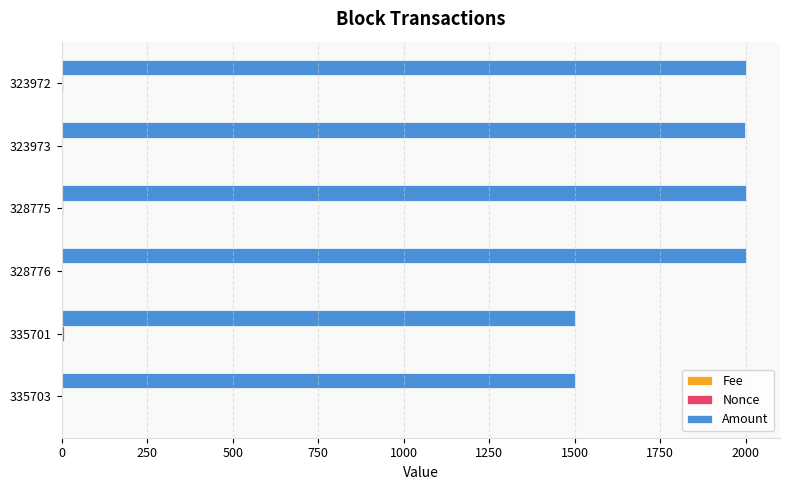

Is it true that Amount equals 322.4 at 335701?

False